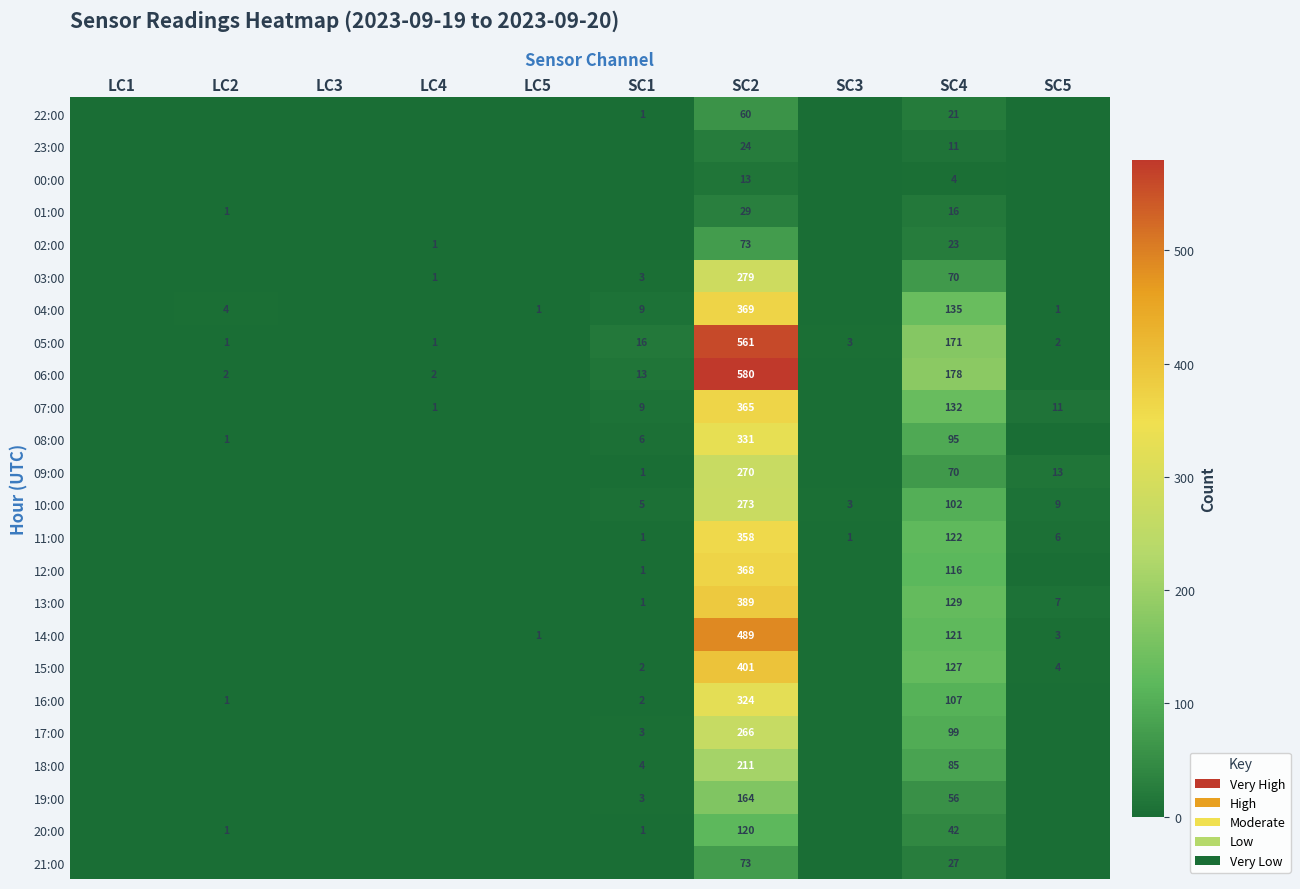

What is the total value across all series at LC5?

2